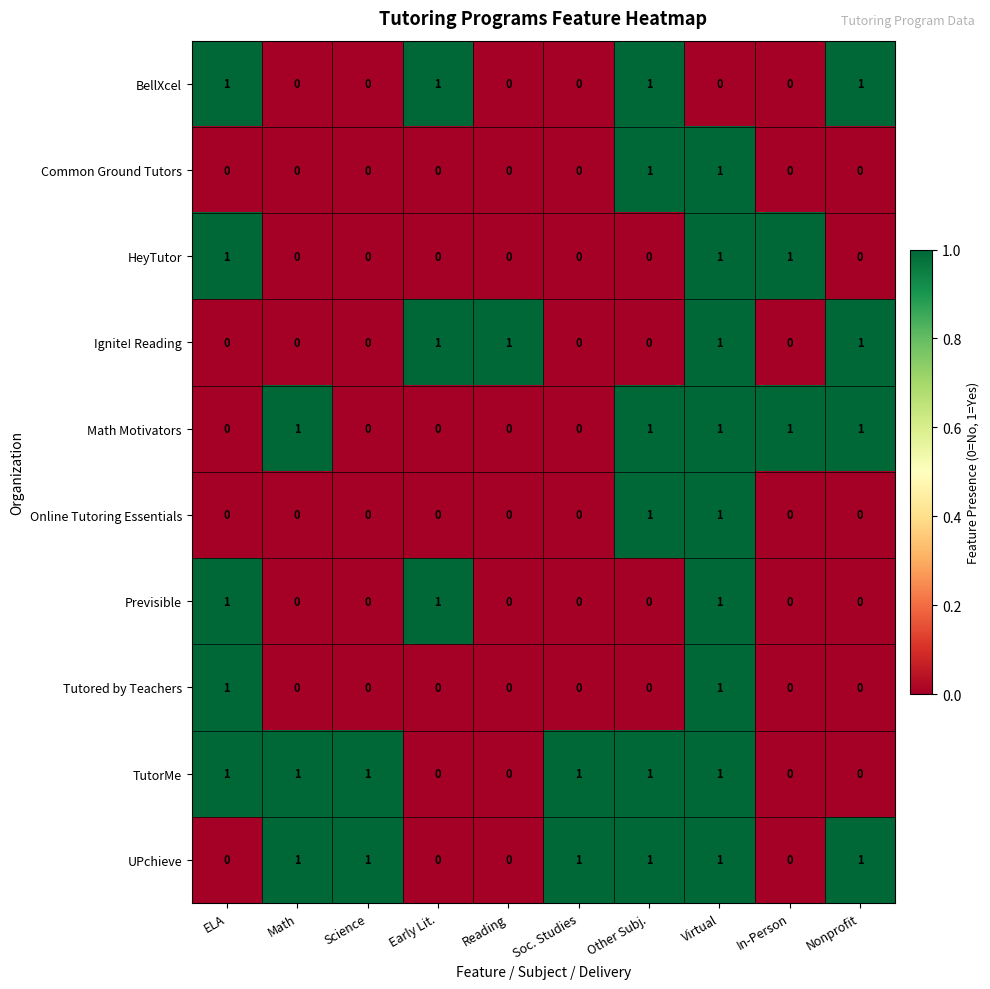

At how many categories does at least one series exceed 0?

10